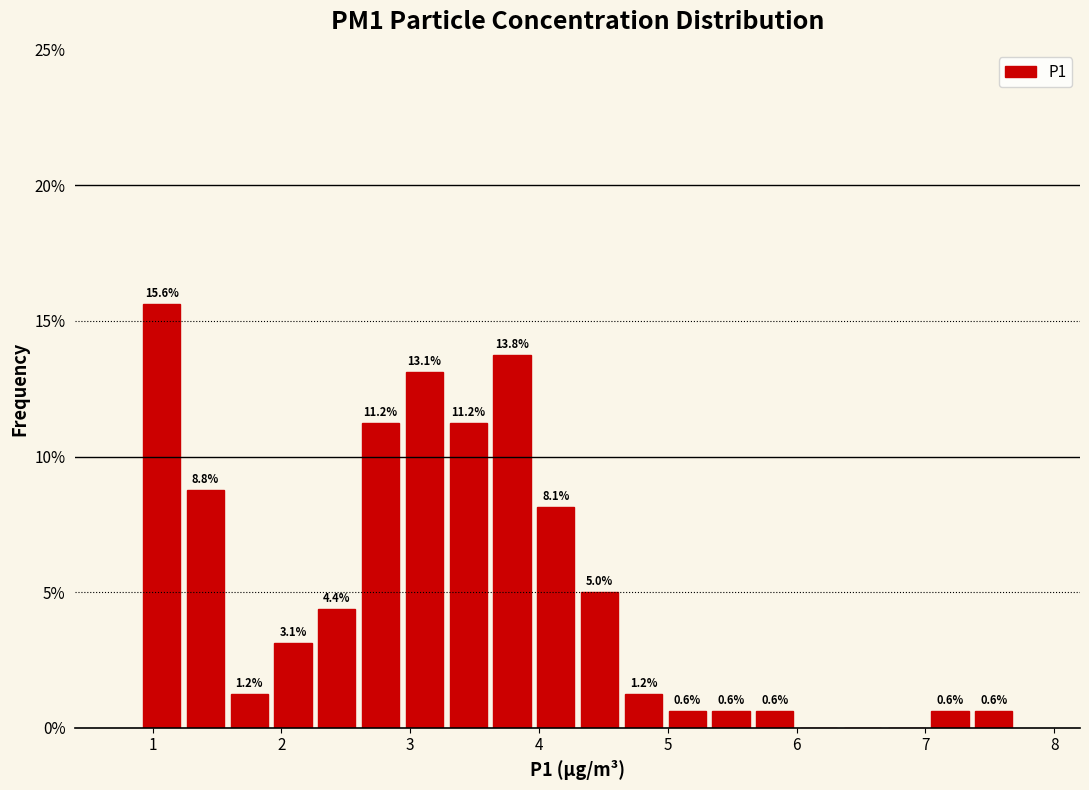

Read against the x-axis, roughly where is the centre of the tallest bar?

1.1